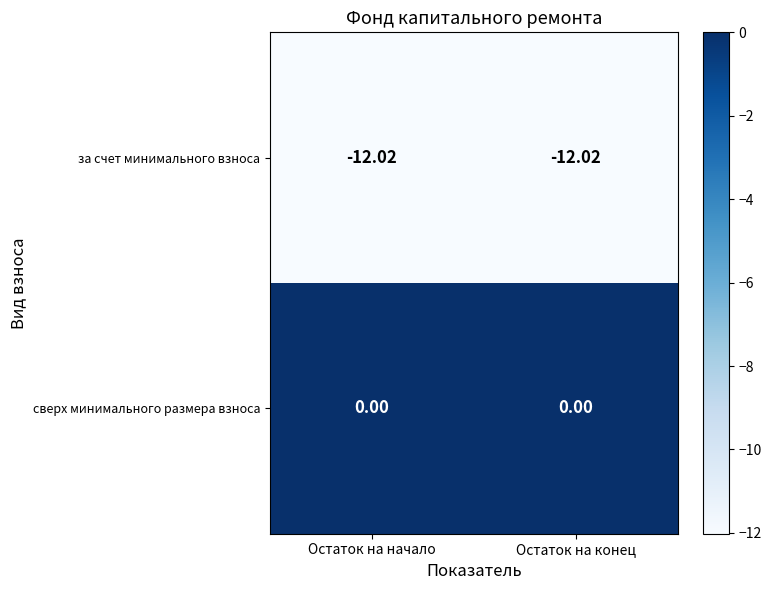

Which series has the largest total across all categories?

сверх минимального размера взноса